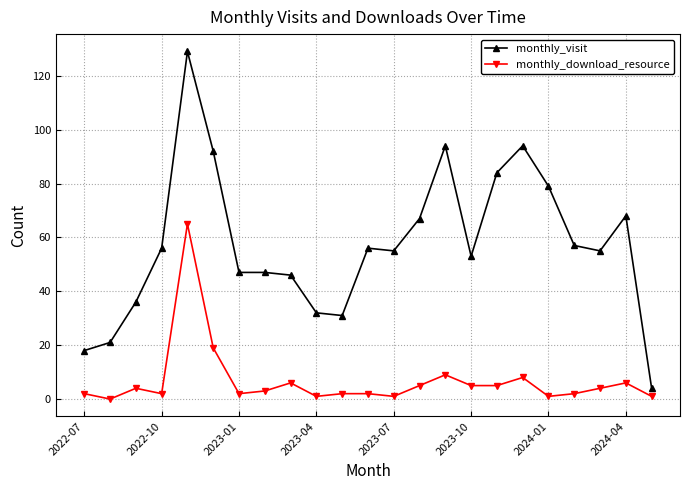

What is the difference between the second highest and minimum values in the monthly_visit series?

90